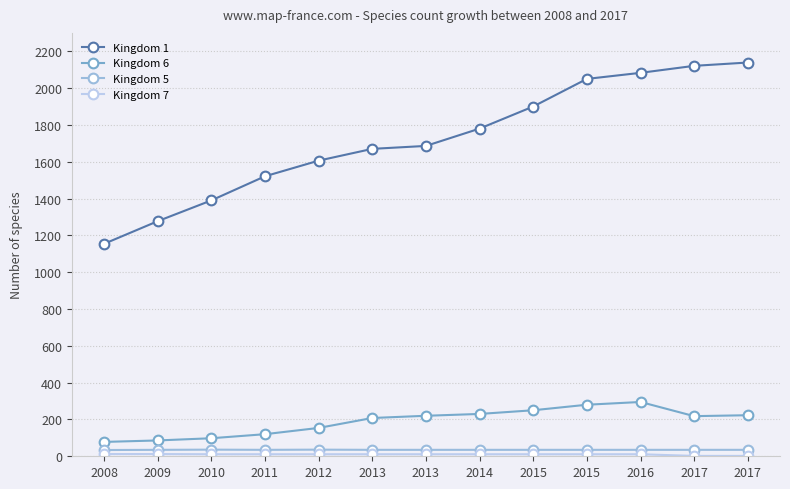

In Kingdom 5, how many points are lower than both neighbors (excluding endpoints)?

1